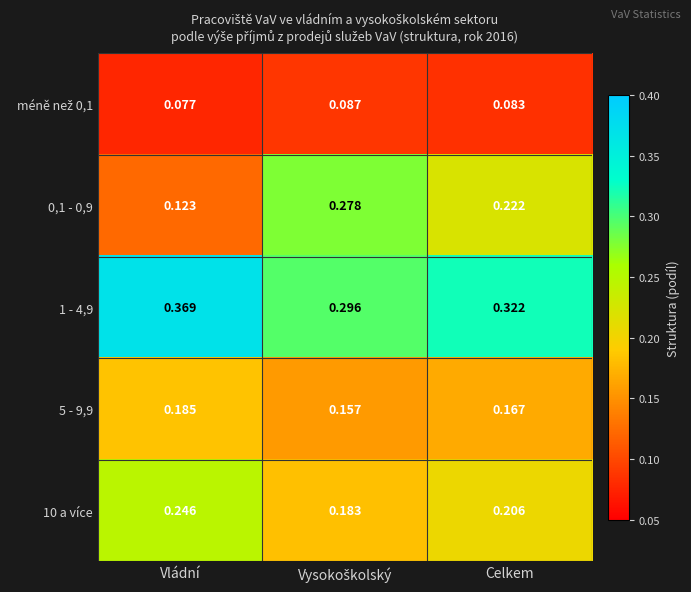

At which category does the chart reach its peak across all series?

Vládní